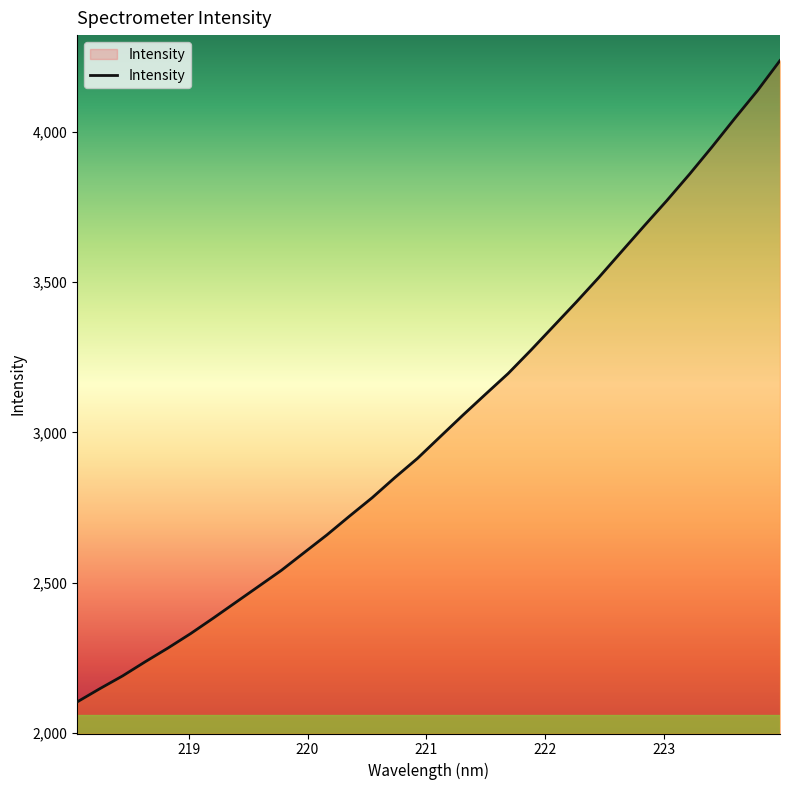

What is the greatest value displayed?

4238.0